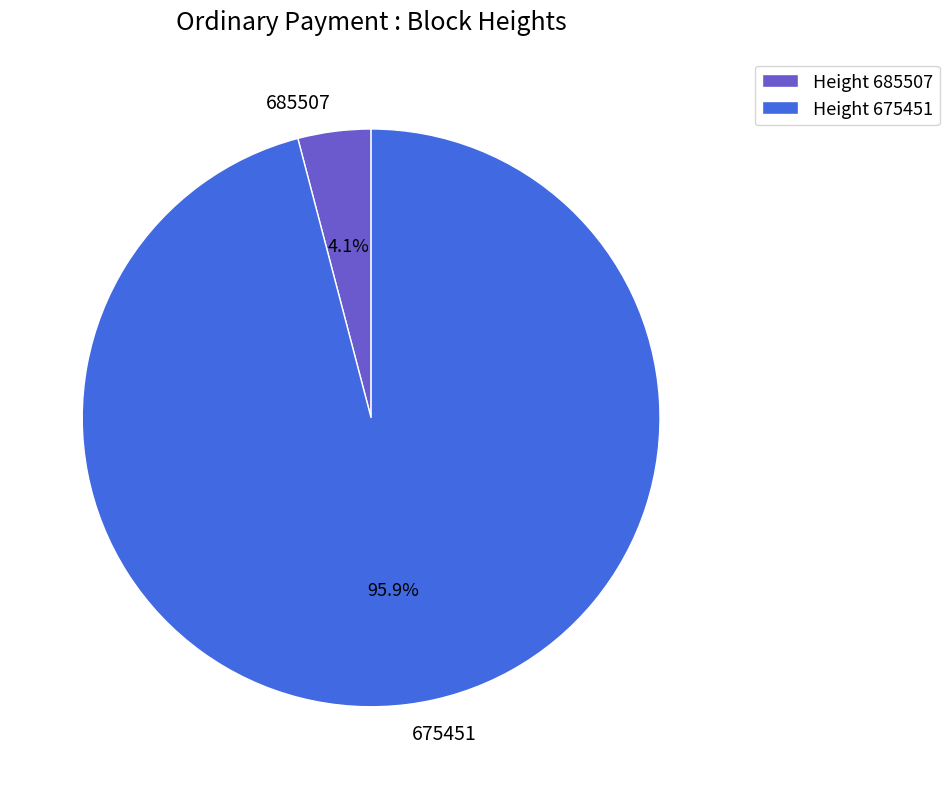

Is there a majority slice in this chart?

Yes